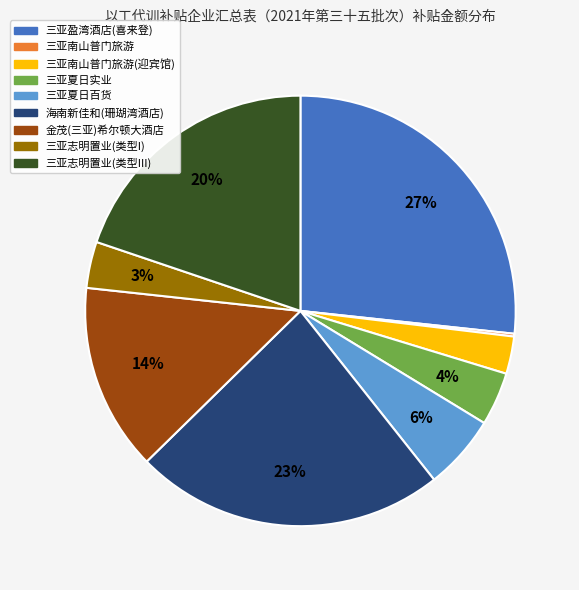

Is there any slice that represents more than half of the pie?

No